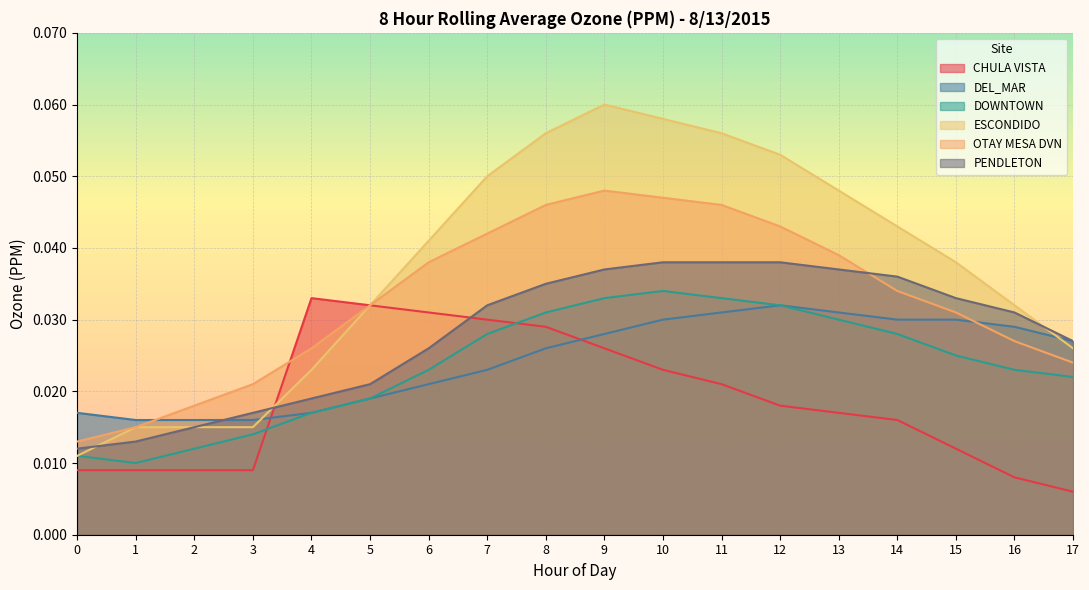

Is it true that ESCONDIDO equals 0.0 at 11?

False